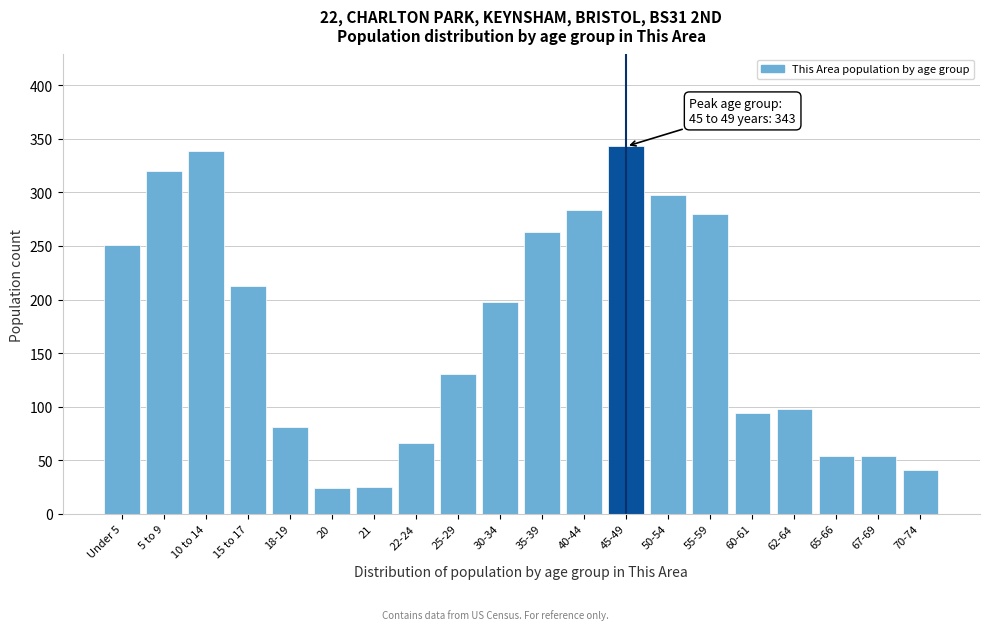

What is the change in value from 18-19 to 22-24?

-15